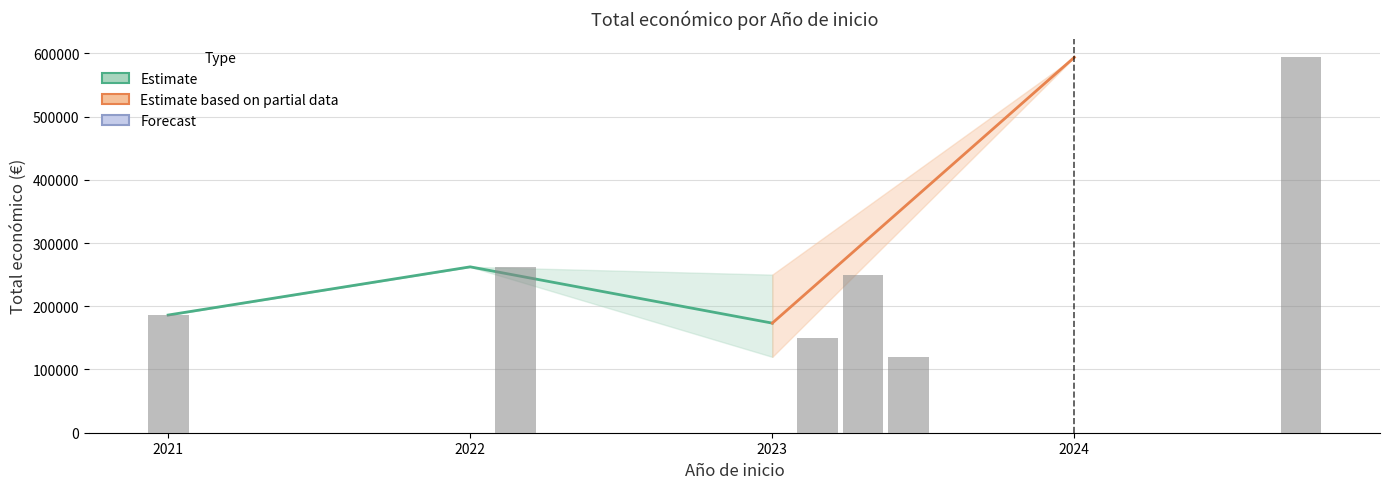

Reading left to right, list all the values displayed in this chart.

186093	262332	150000	250000	120000	593715